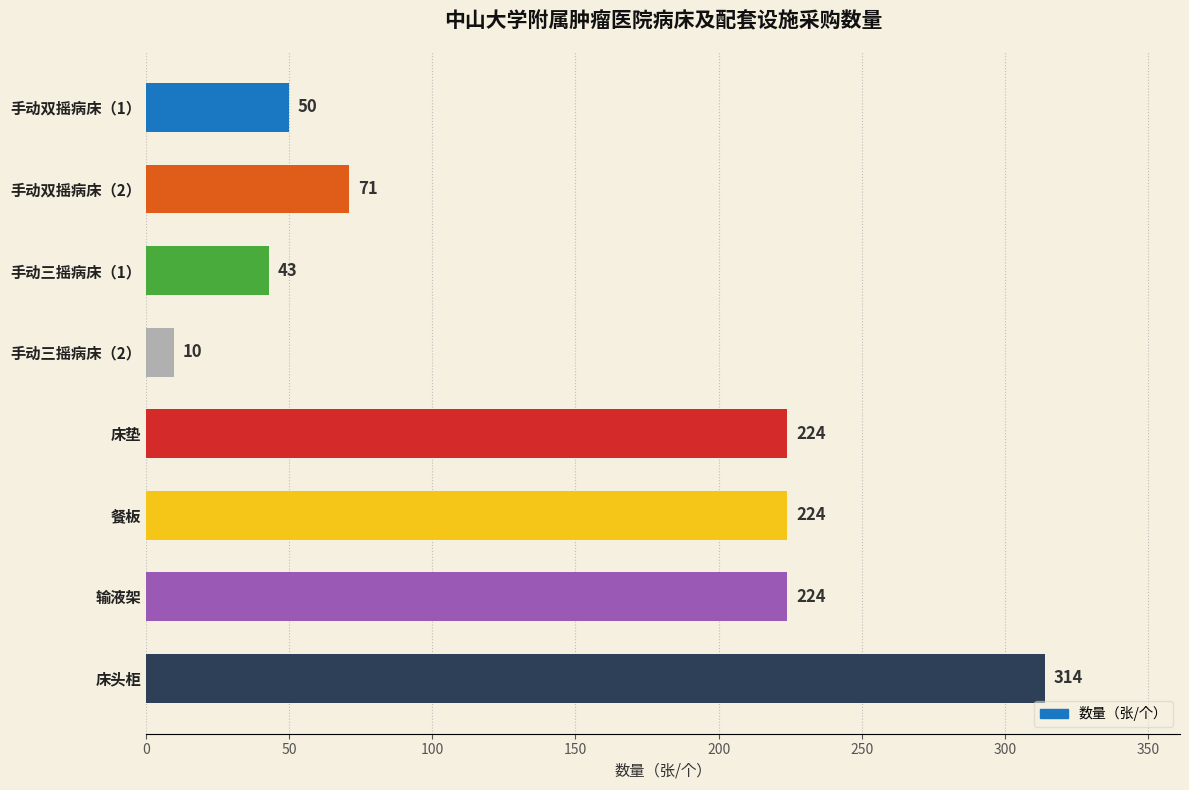

What is the change in value from 手动双摇病床（1） to 手动三摇病床（1）?

-7